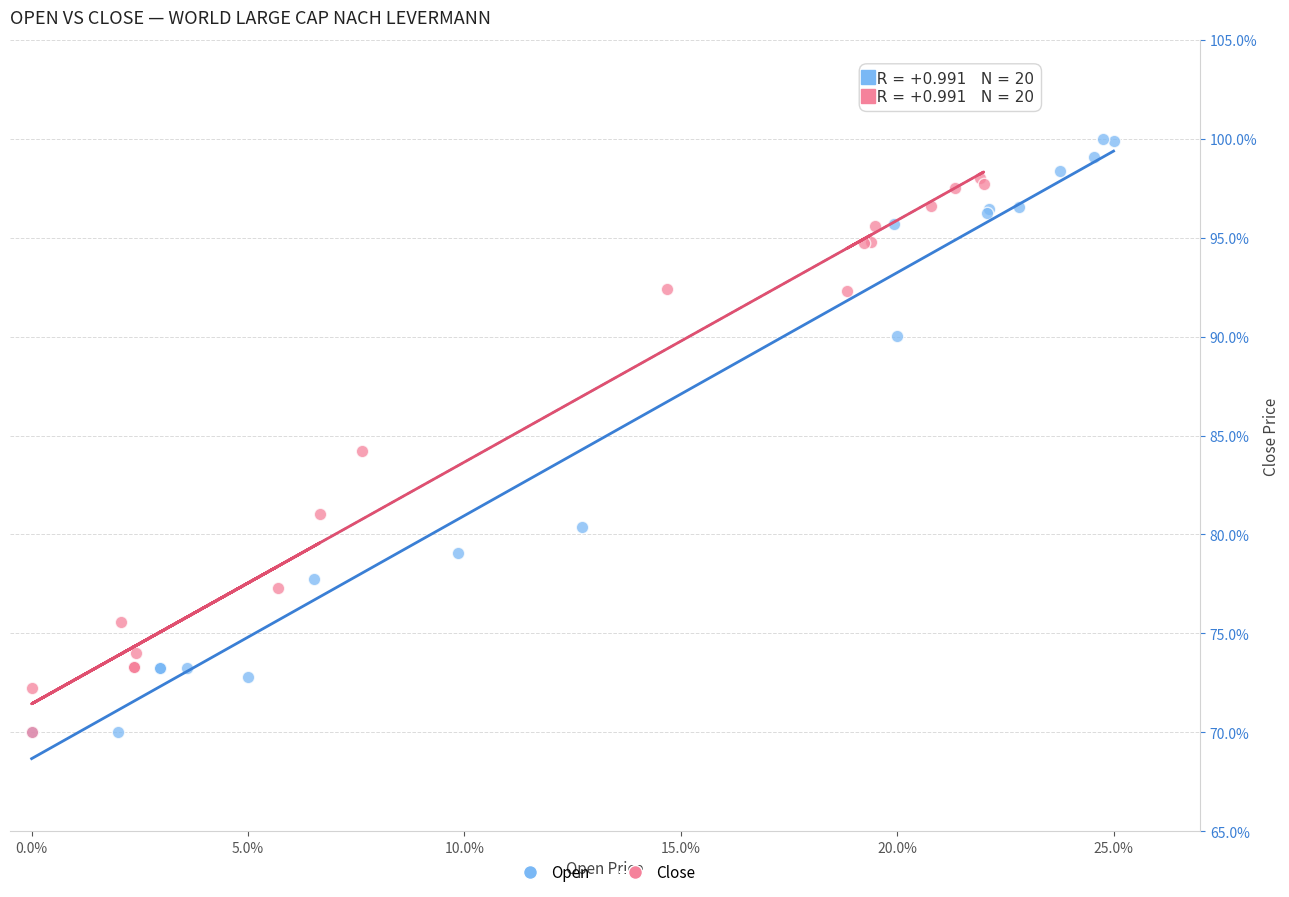

What are all the series names shown in the legend?

Open, Close